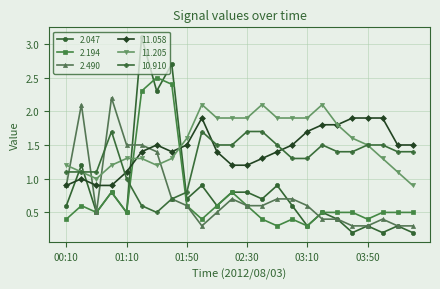

What is the value of the 2.047 point at the 23rd from the left?

0.3